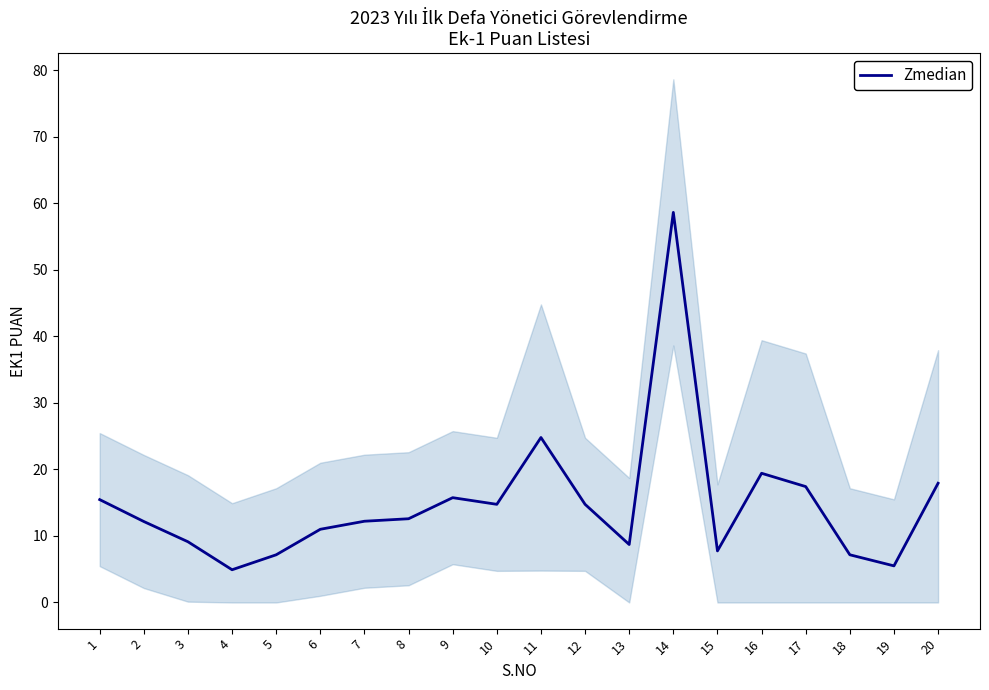

How many data points are less than 12?

8